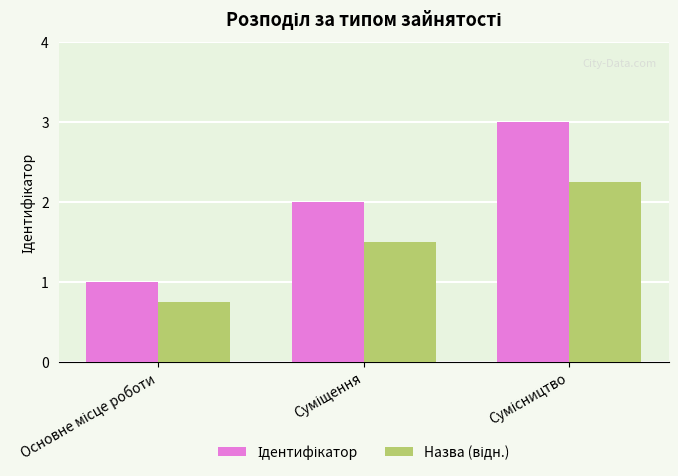

What is the maximum value shown in the chart?

3.0